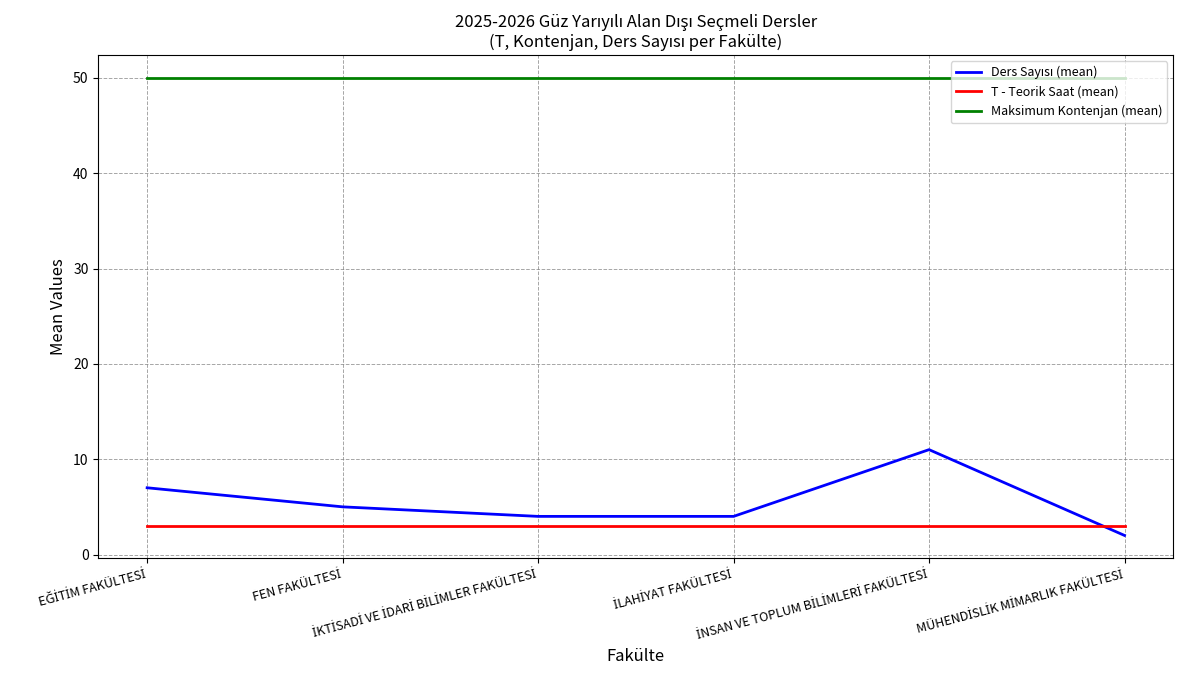

Which series has the largest total across all categories?

Maksimum Kontenjan (mean)